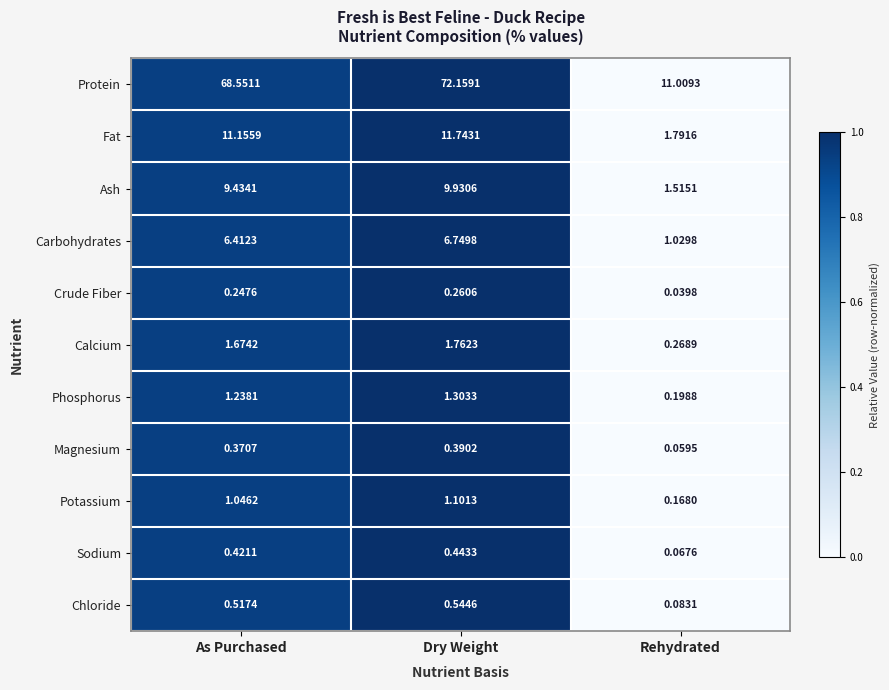

Which series changed the most between As Purchased and Rehydrated?

Protein